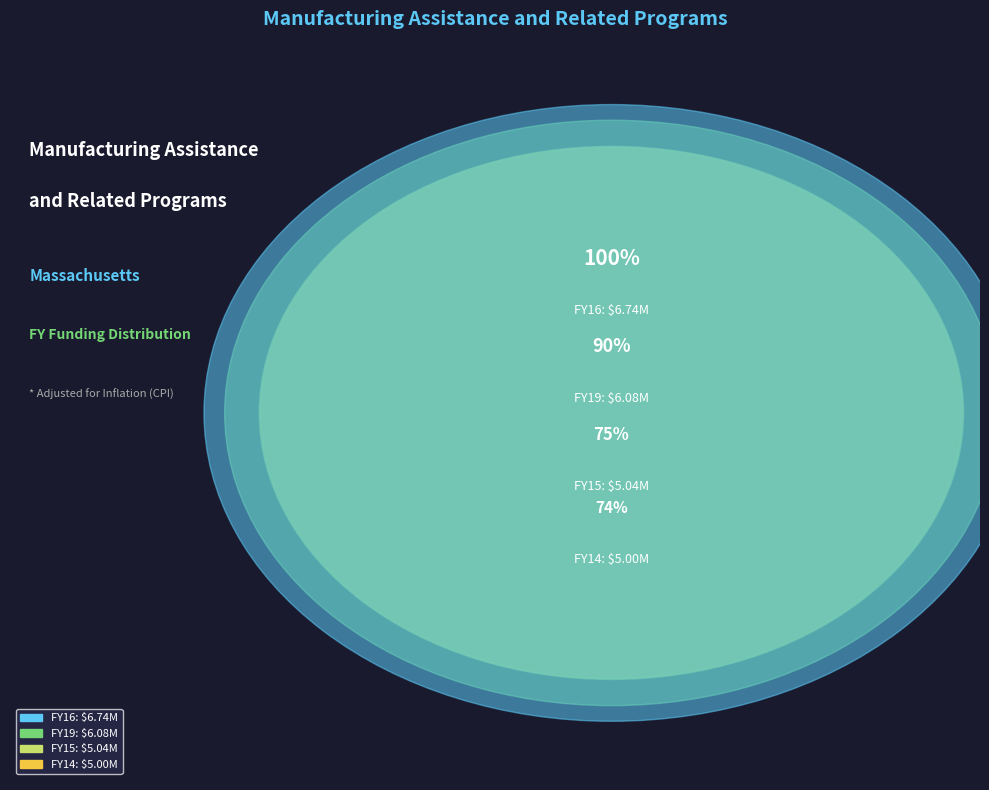

Which slice is the largest?

FY16